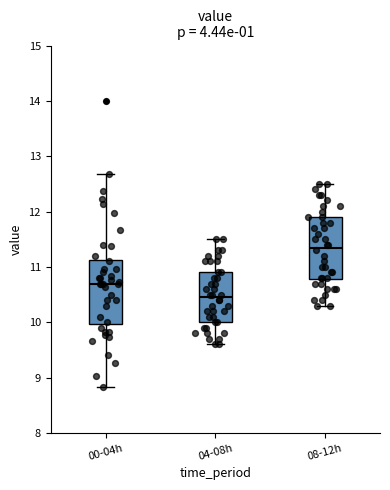

Reading left to right, transcribe this box plot: for each box, give where its median line is, the range the box spans, and where its two whiskers end, as read against the y-axis. The values are not printed on the chart, so give them approximately, as read against the axis.

00-04h: median 10.7, box 10.0 to 11.1, whiskers 8.8 to 12.7
04-08h: median 10.5, box 10.0 to 10.9, whiskers 9.6 to 11.5
08-12h: median 11.4, box 10.8 to 11.9, whiskers 10.3 to 12.5